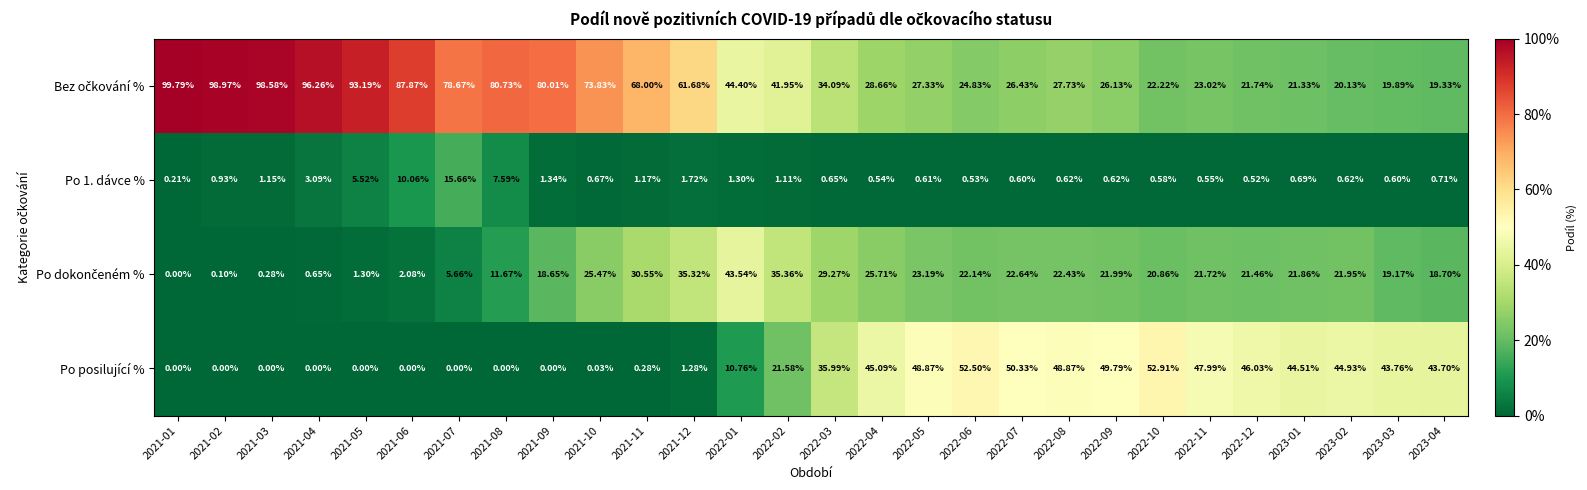

Is the value of Po posilující % at 2021-04 greater than the value of Po 1. dávce % at 2022-07?

No